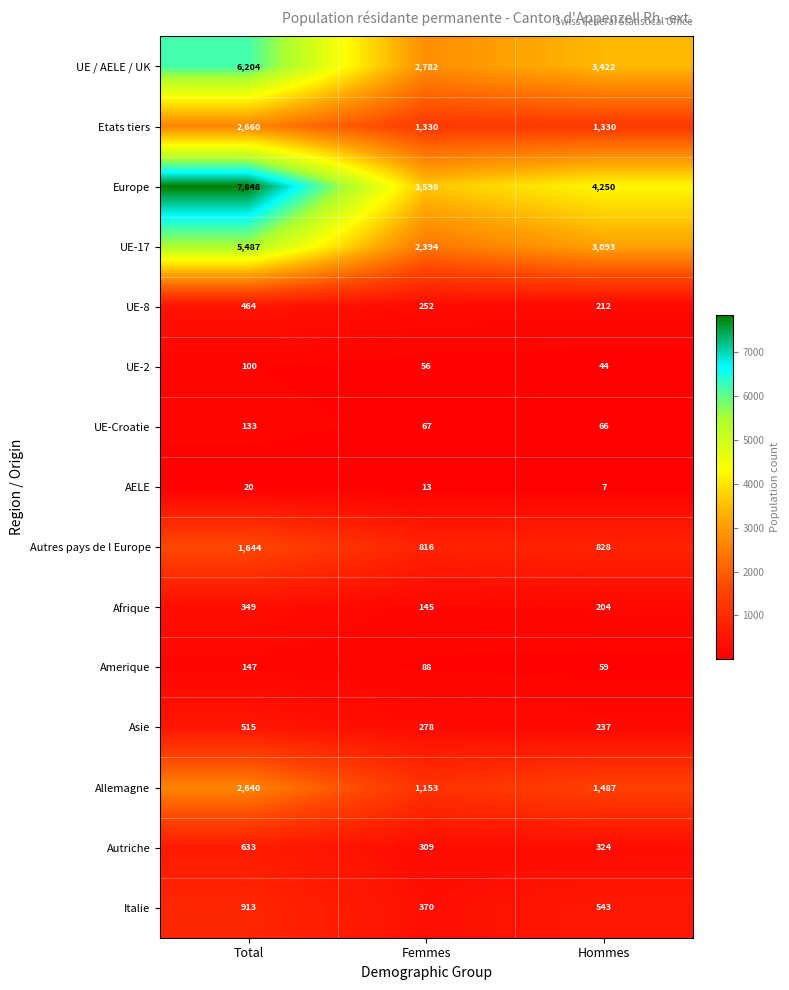

At which category does the chart reach its minimum across all series?

Hommes